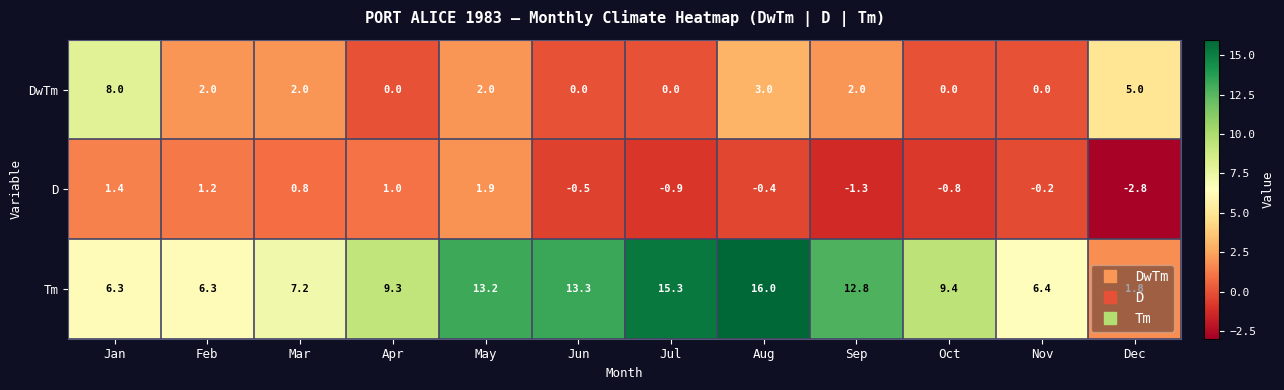

At which label is D closest to 0?

Nov